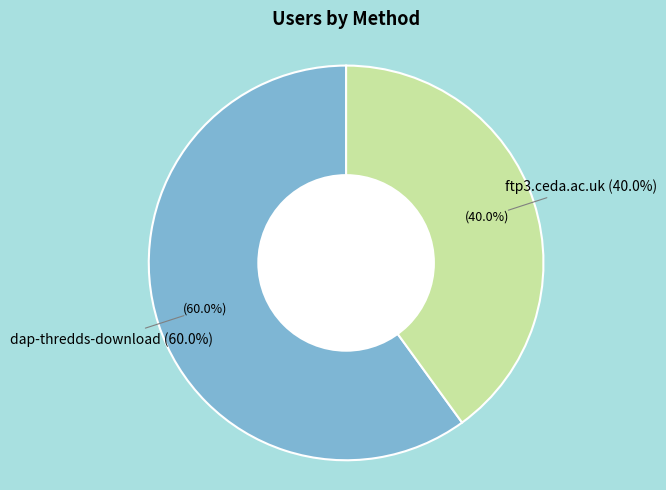

Is ftp3.ceda.ac.uk the majority of the pie?

No